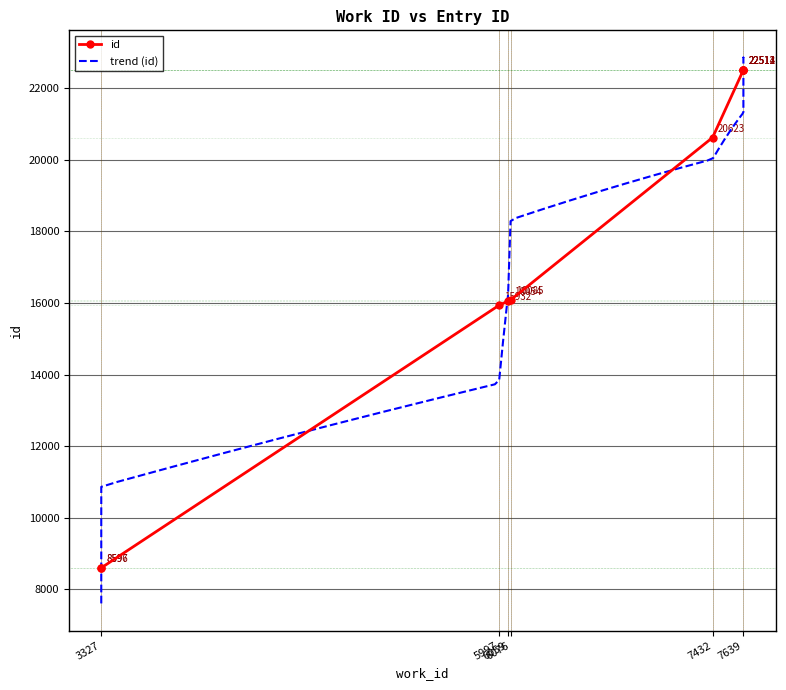

Reading right to left, extract all data points from this chart.

7639=22514	7639=22513	7639=22512	7639=22511	7432=20623	6076=16085	6059=16054	5997=15932	3327=8597	3327=8596